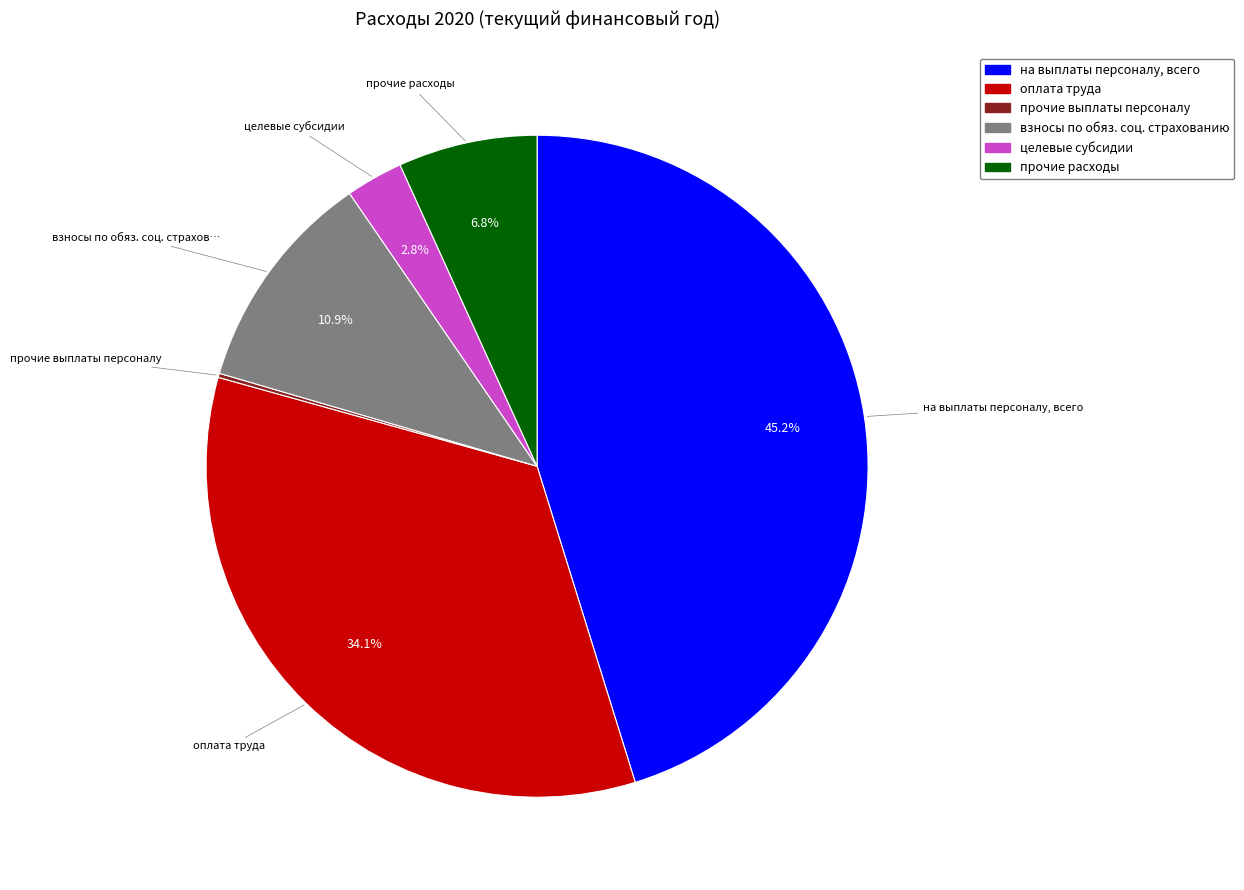

Is there a majority slice in this chart?

No